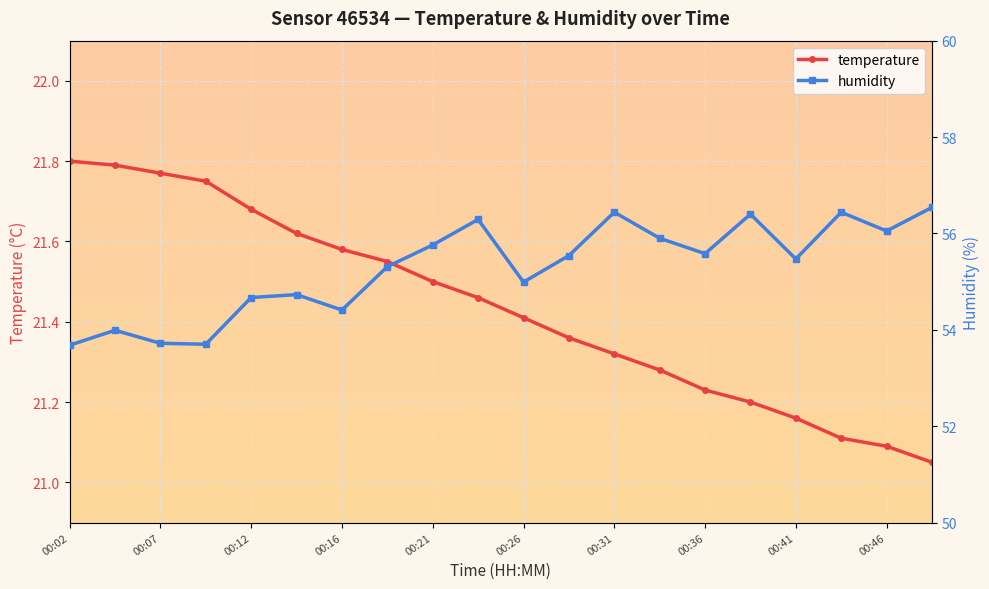

Reading left to right, what are all the values shown in this chart?

temperature: 21.8	21.8	21.8	21.8	21.7	21.6	21.6	21.6	21.5	21.5	21.4	21.4	21.3	21.3	21.2	21.2	21.2	21.1	21.1	21.1
humidity: 53.7	54.0	53.7	53.7	54.7	54.7	54.4	55.3	55.8	56.3	55.0	55.5	56.4	55.9	55.6	56.4	55.5	56.4	56.0	56.5